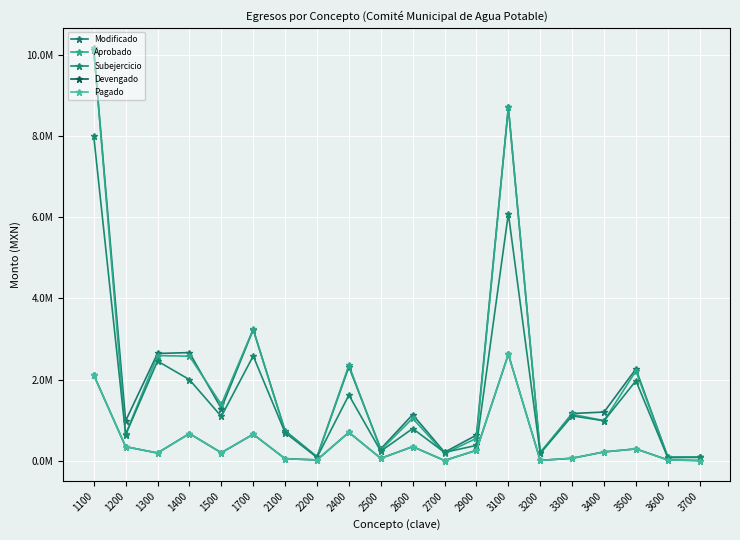

Is this an area chart (filled region under the line)?

No